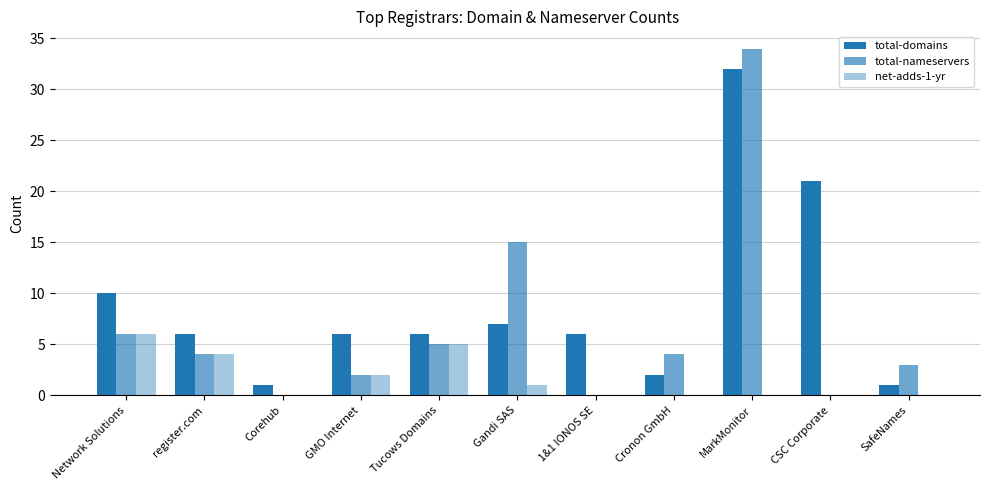

How many data points does each series have?

11